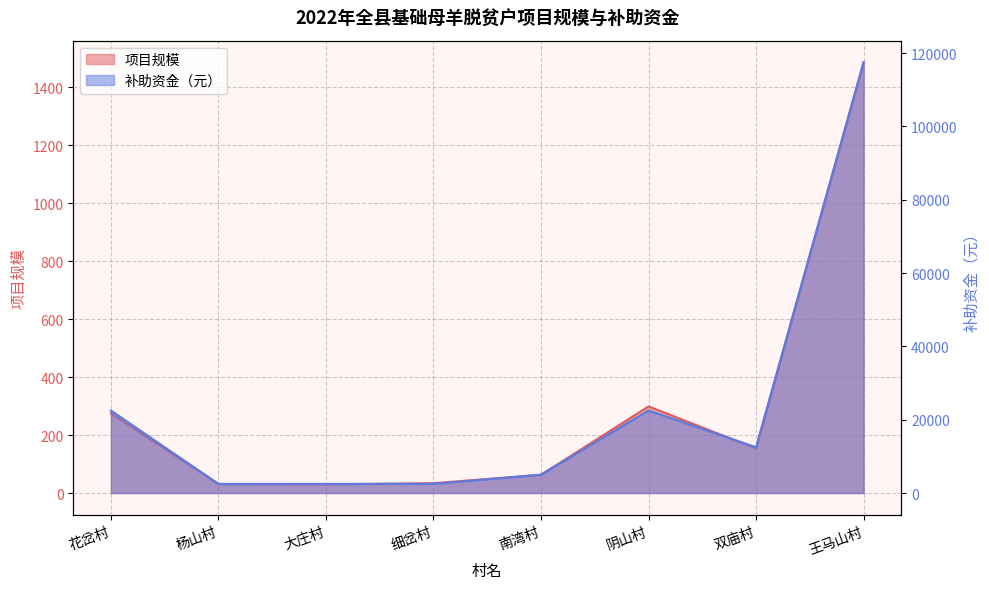

Rank the series at 王马山村 from highest to lowest value.

补助资金（元）, 项目规模